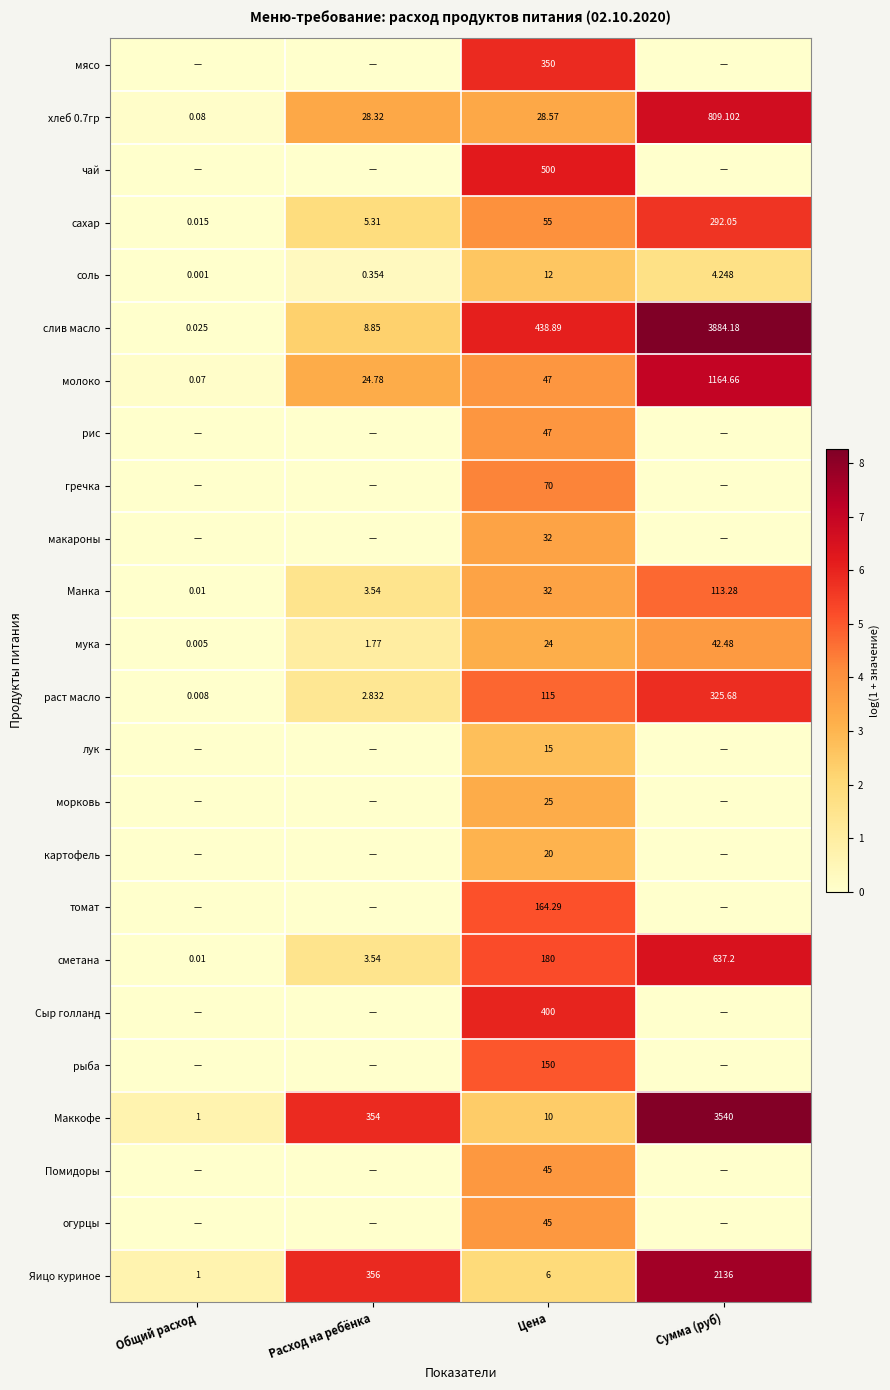

At which label is мука closest to 21?

Цена